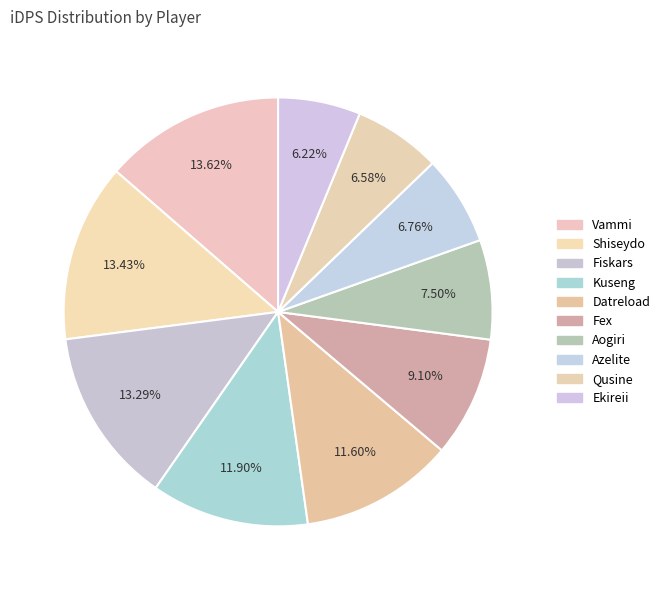

To the nearest percent, what percentage of the pie is Qusine?

7%